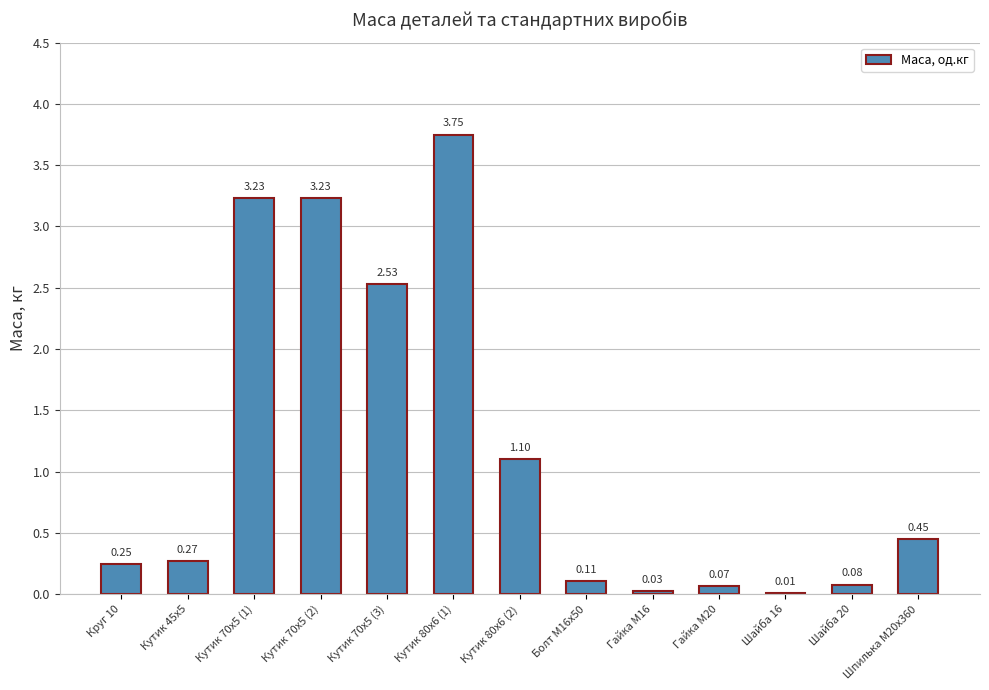

What is the change in value from Кутик 45х5 to Кутик 70х5 (2)?

+3.0